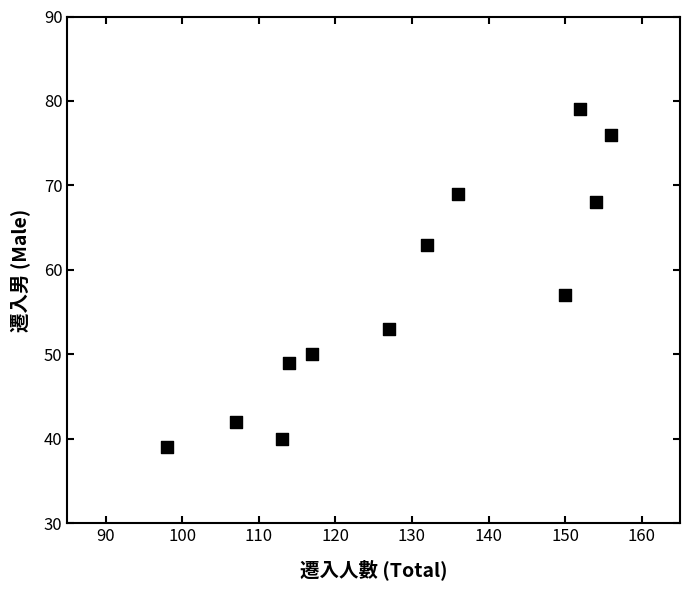

What is the average X value?

130